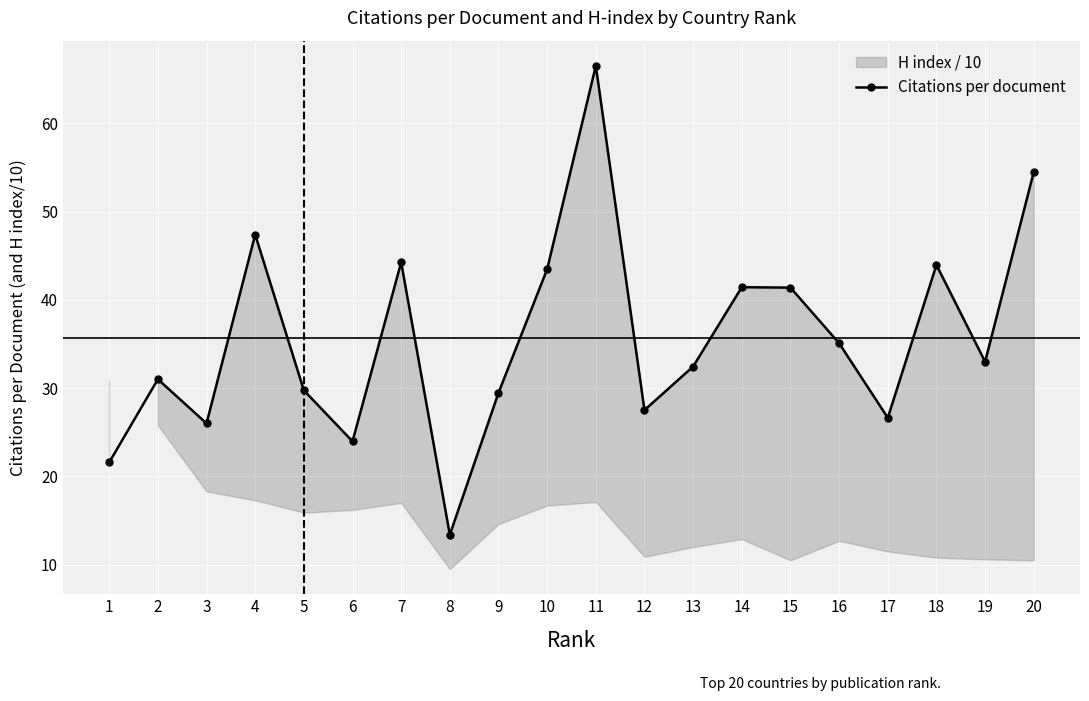

What is the maximum value shown in the chart?

66.5